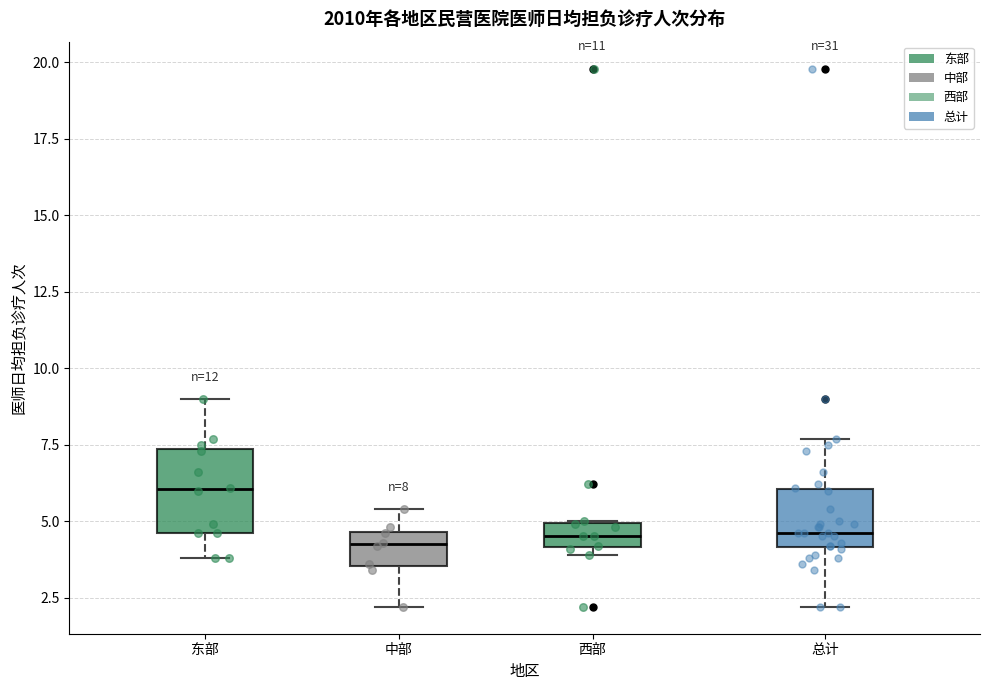

Comparing the boxes themselves (not the whiskers), which one is the tallest?

东部